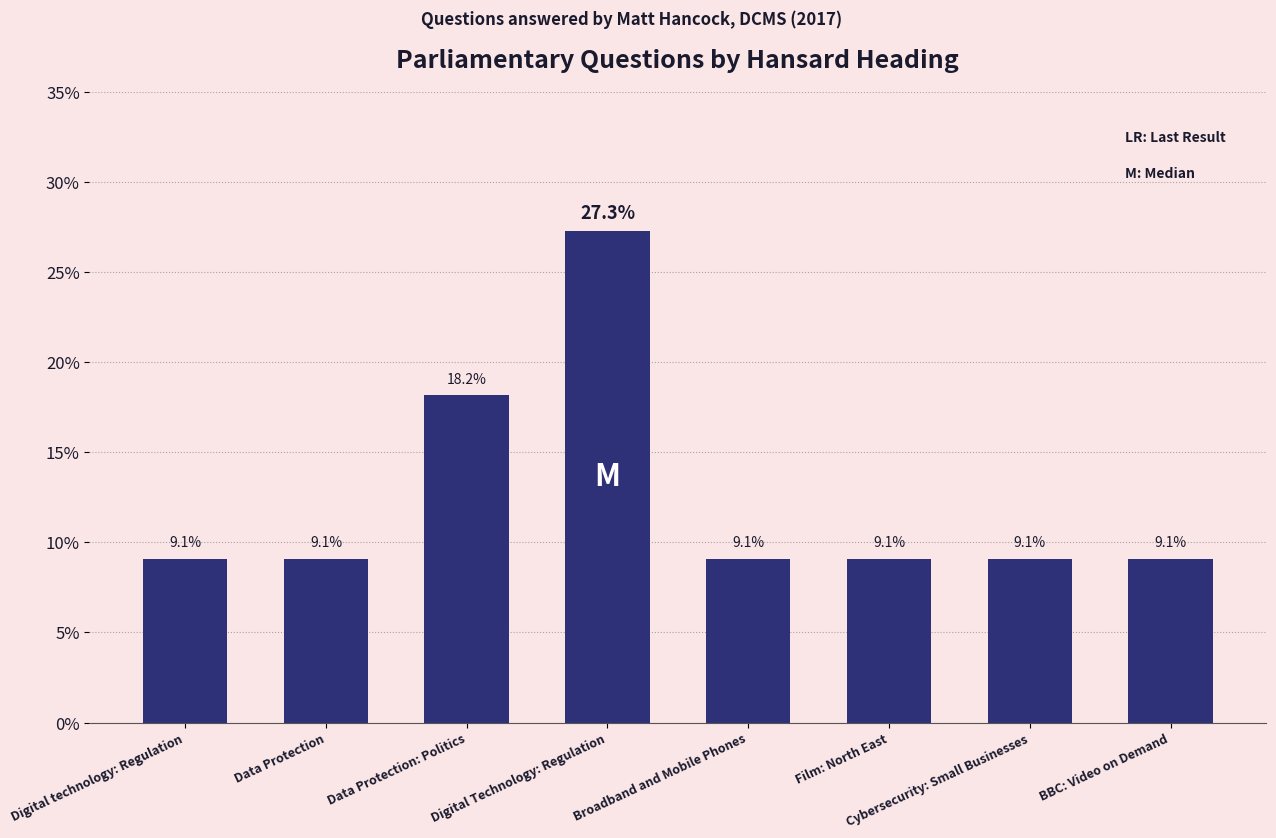

What is the greatest value displayed?

27.3